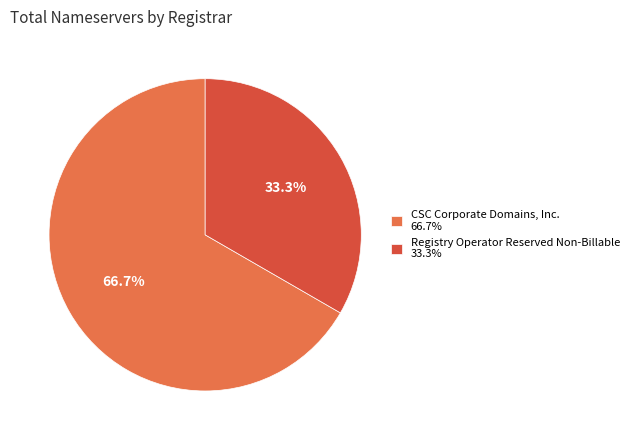

Which slice is the largest?

CSC Corporate Domains, Inc. 66.7%